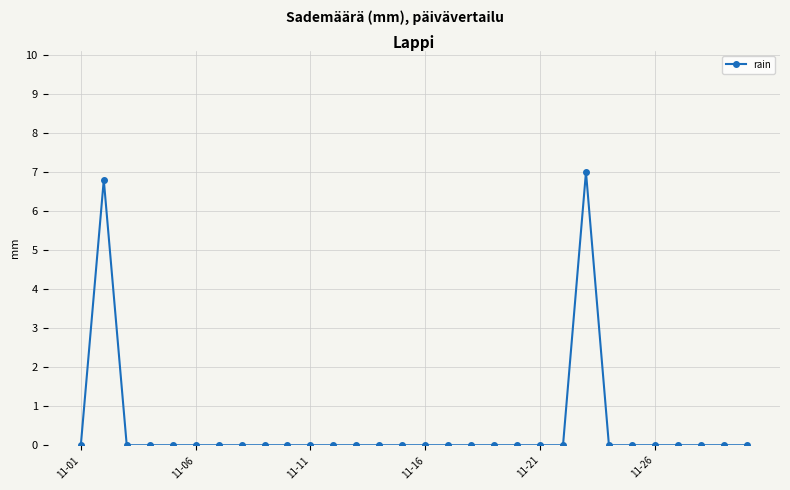

What is the maximum value shown in the chart?

7.0